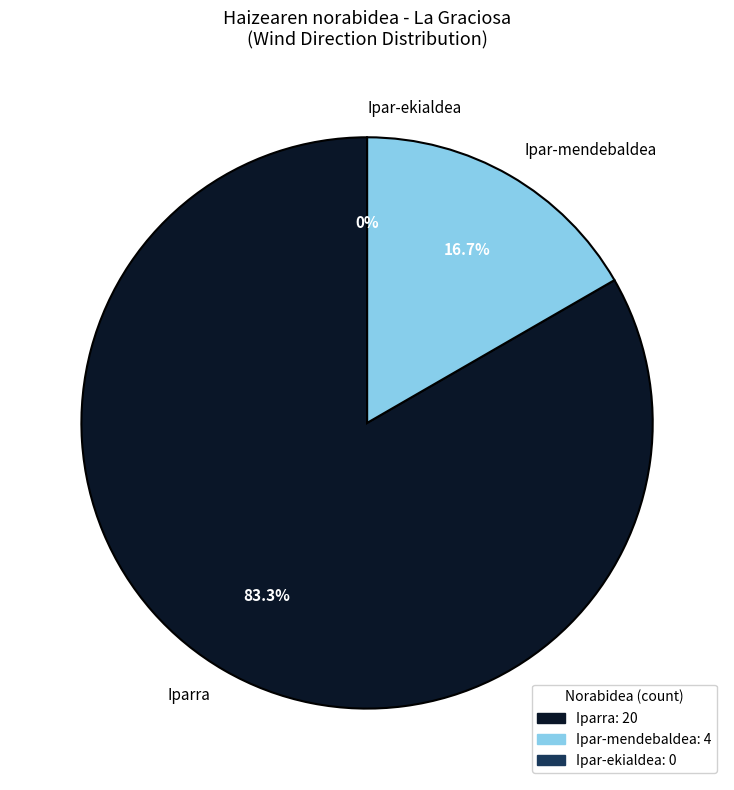

True or false: Ipar-mendebaldea accounts for 25% of the total.

False